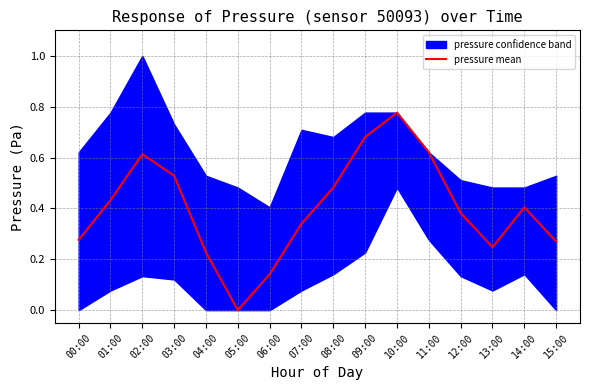

What is the change in value from 14:00 to 15:00?

-0.1